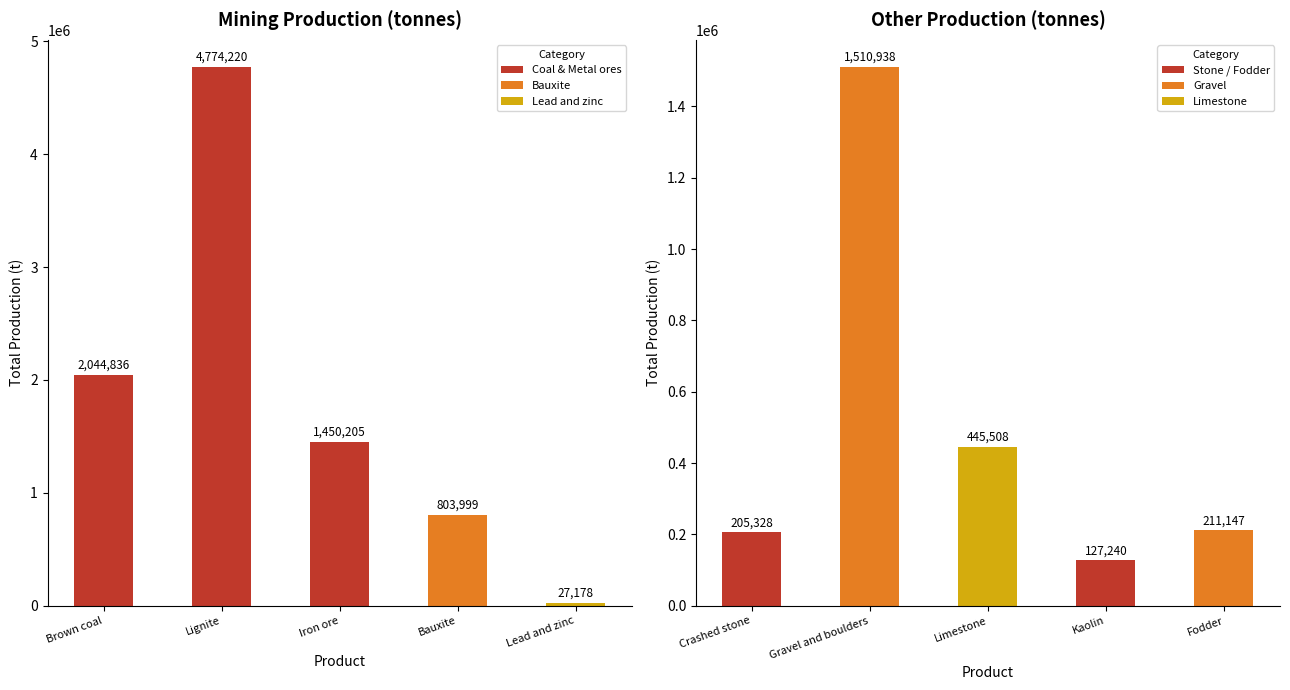

Are the bars horizontal?

No